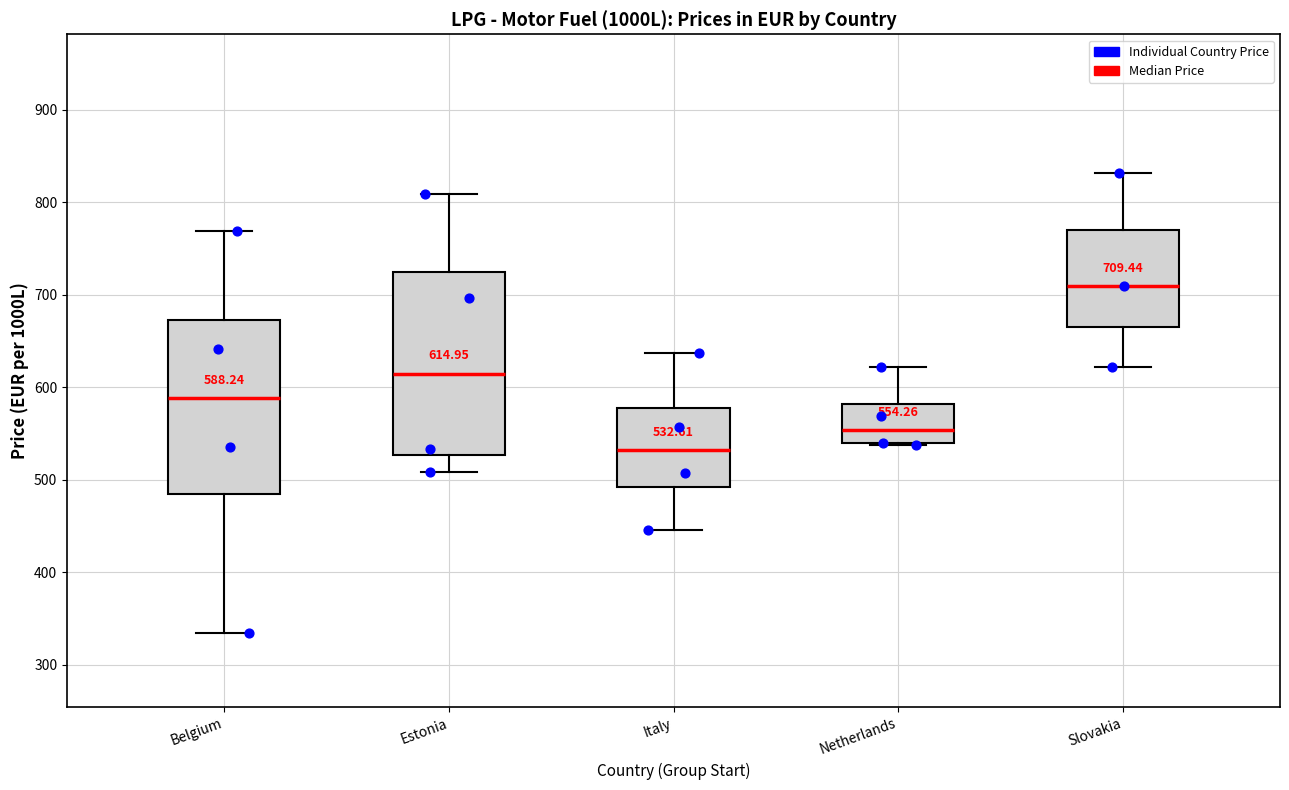

Which box's median line is the highest?

Slovakia